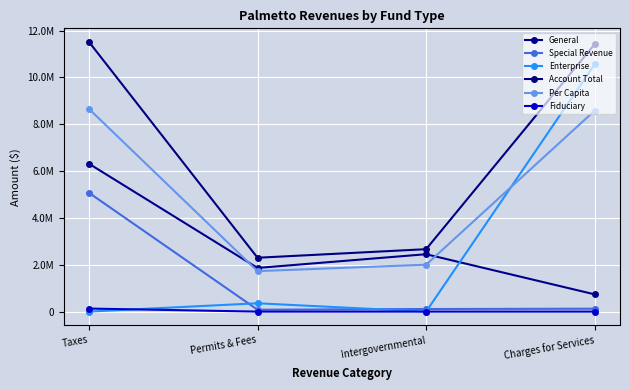

Which series has the largest total across all categories?

Account Total